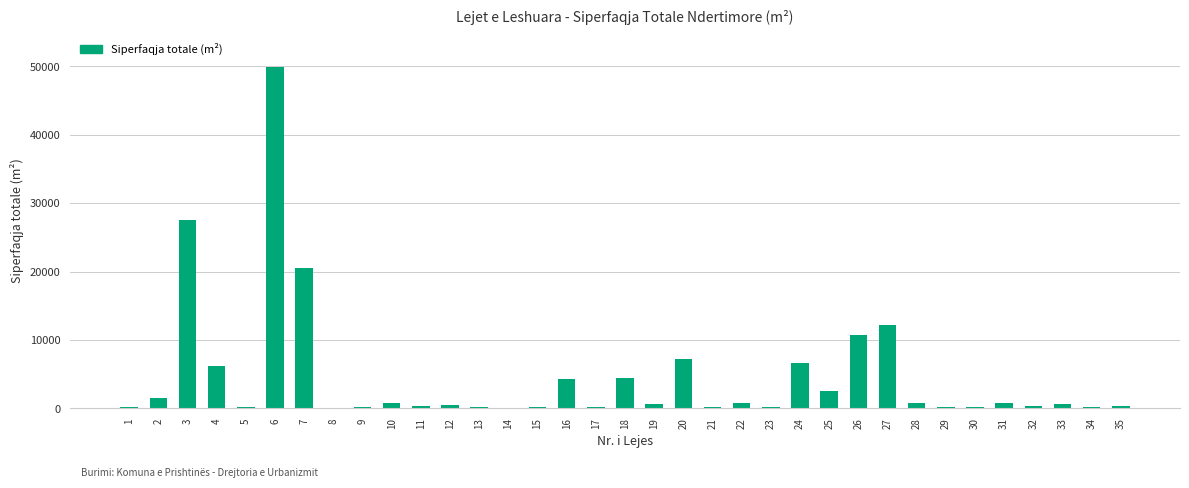

Is it true that the value at 26 is 10665.5?

True